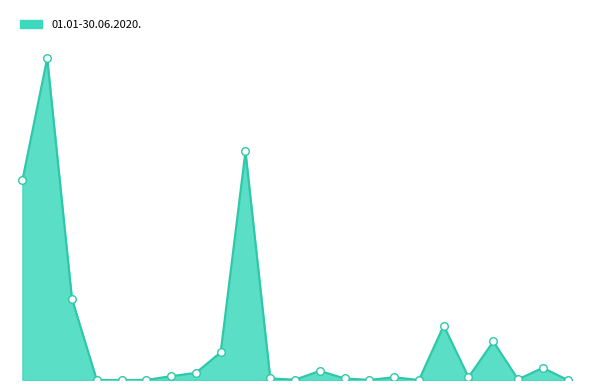

Does the chart have visible grid lines?

No